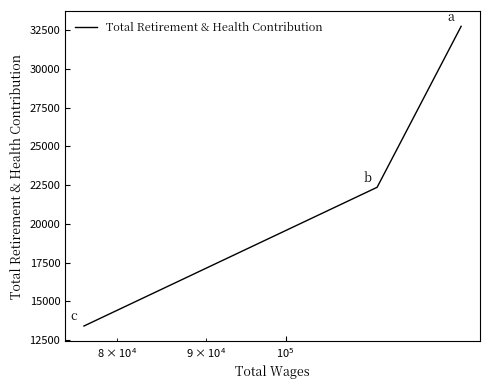

How many lines are shown in the chart?

1